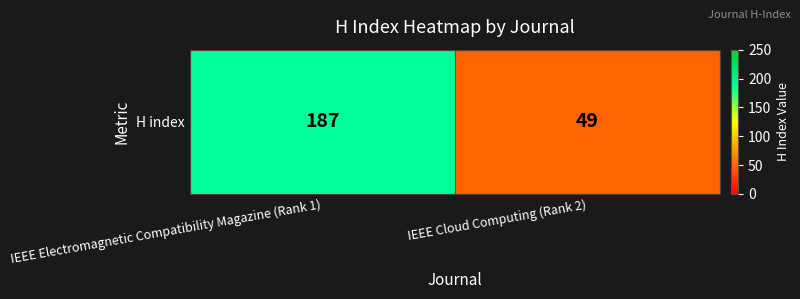

Reading right to left, extract all data points from this chart.

49	187